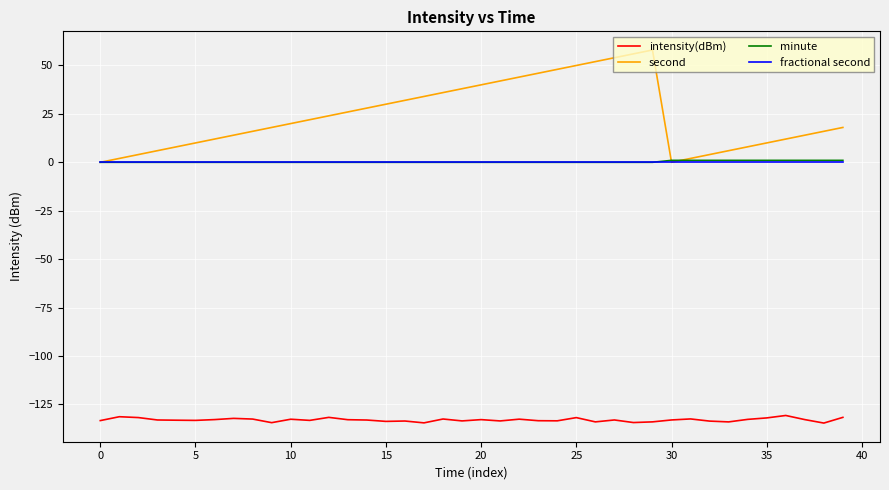

Is this an area chart (filled region under the line)?

No